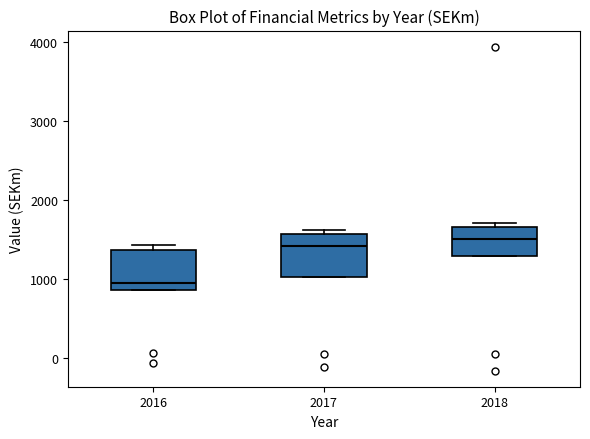

Where does the median line of the box at x = 2016 sit on the y-axis? The values are not printed on the chart, so give them approximately, as read against the axis.

1000